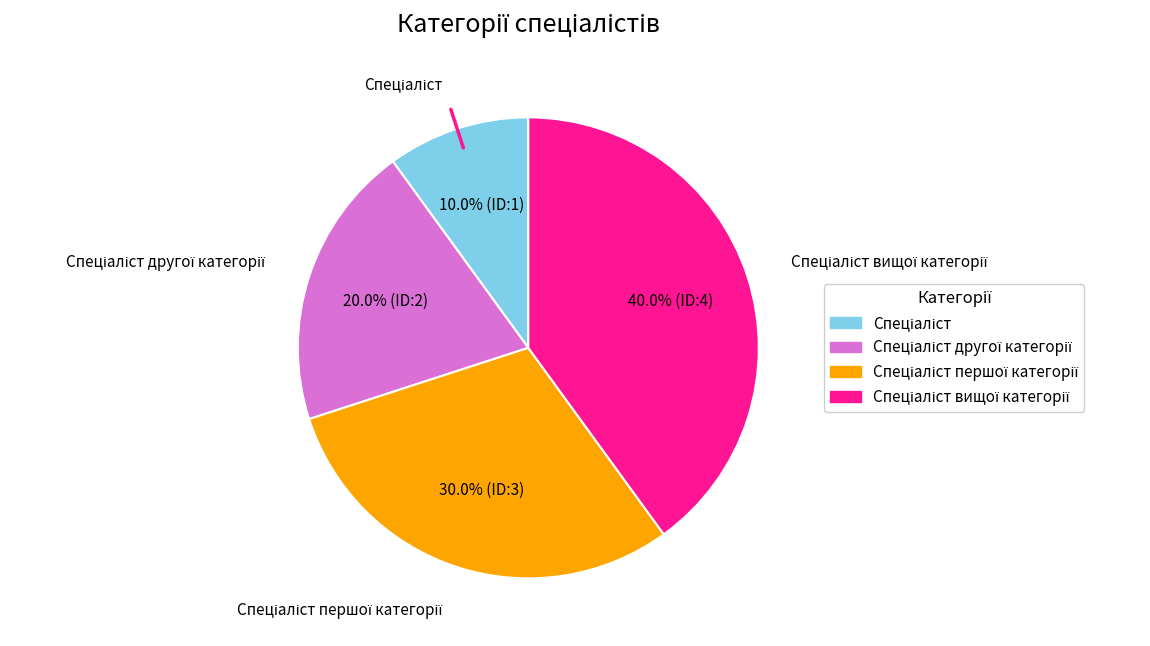

Is there any slice that represents more than half of the pie?

No